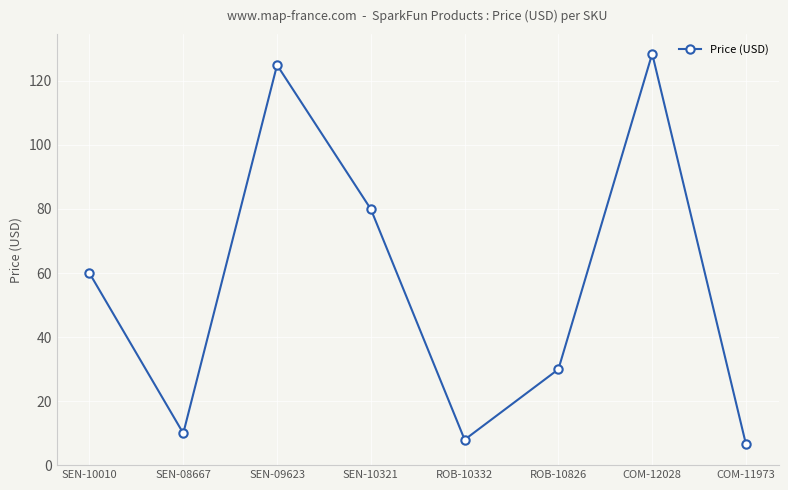

What is the label of the 8th point from the left?

COM-11973